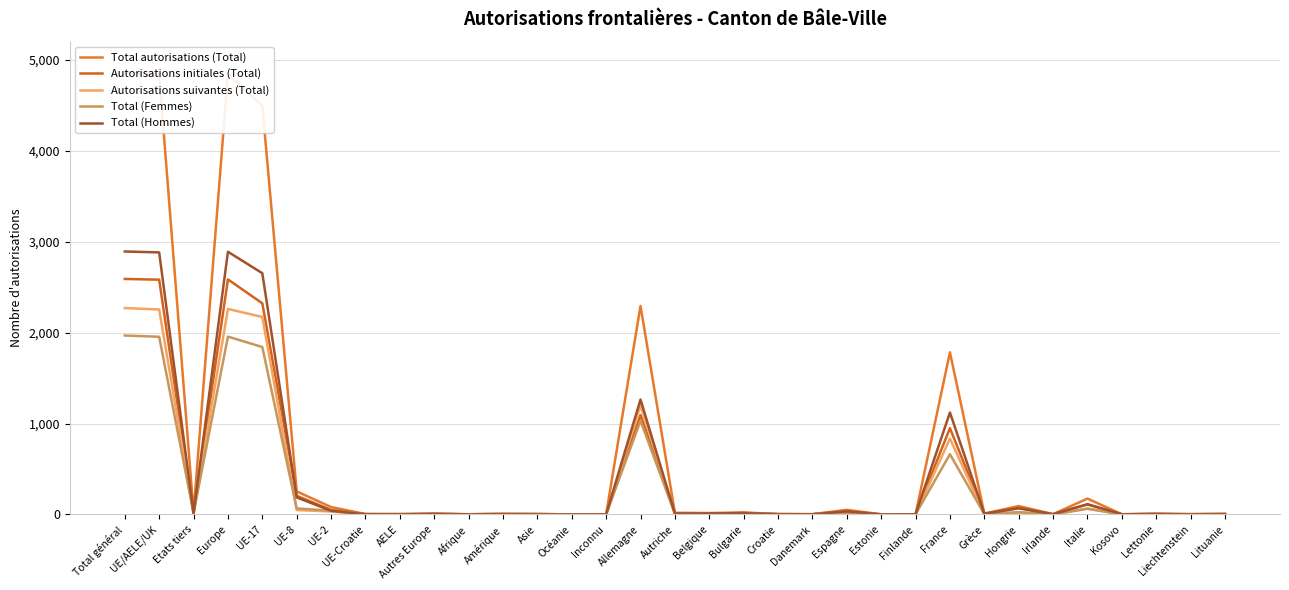

How many series are shown in this chart?

5